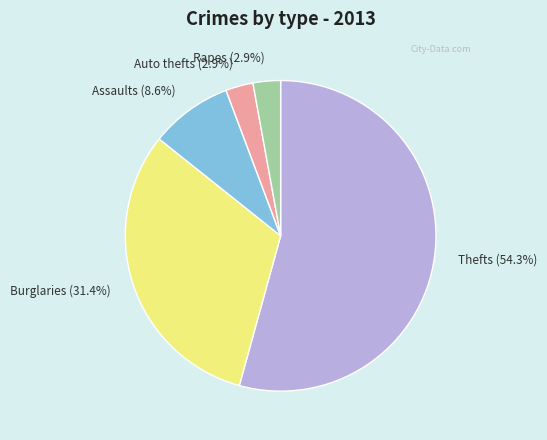

Is the sum of Auto thefts (2.9%) and Burglaries (31.4%) greater than half?

No